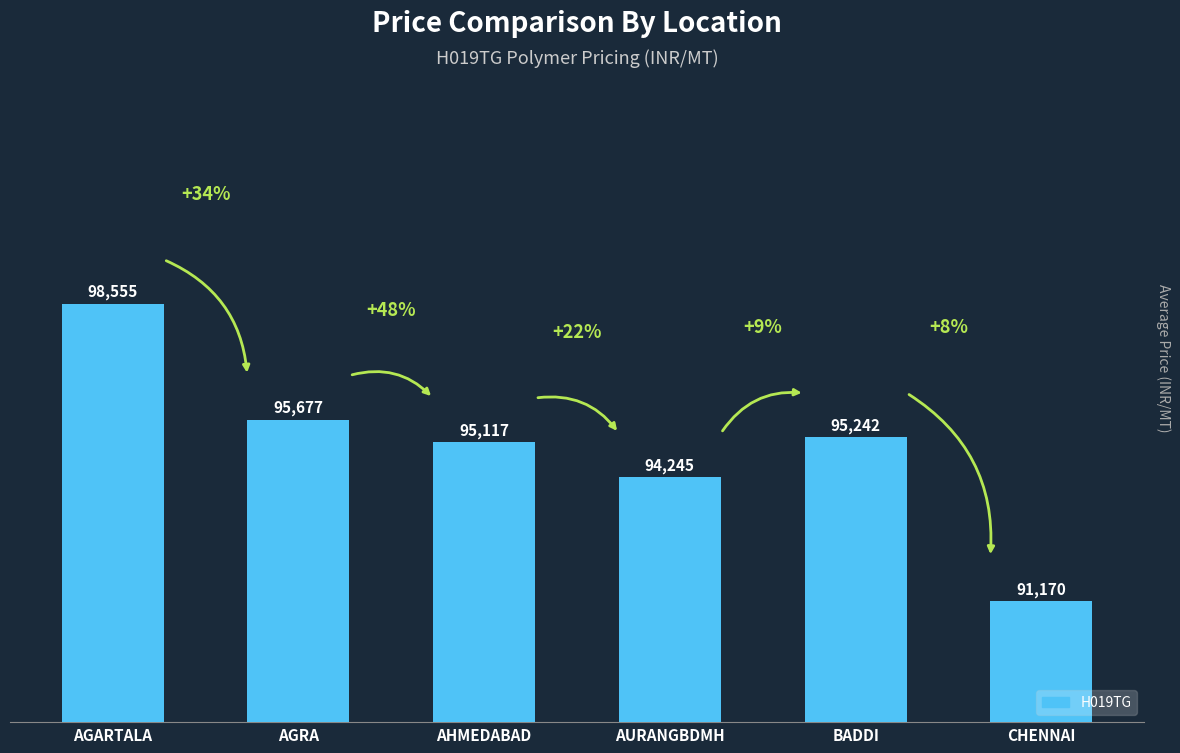

Does the chart contain stacked bars?

No